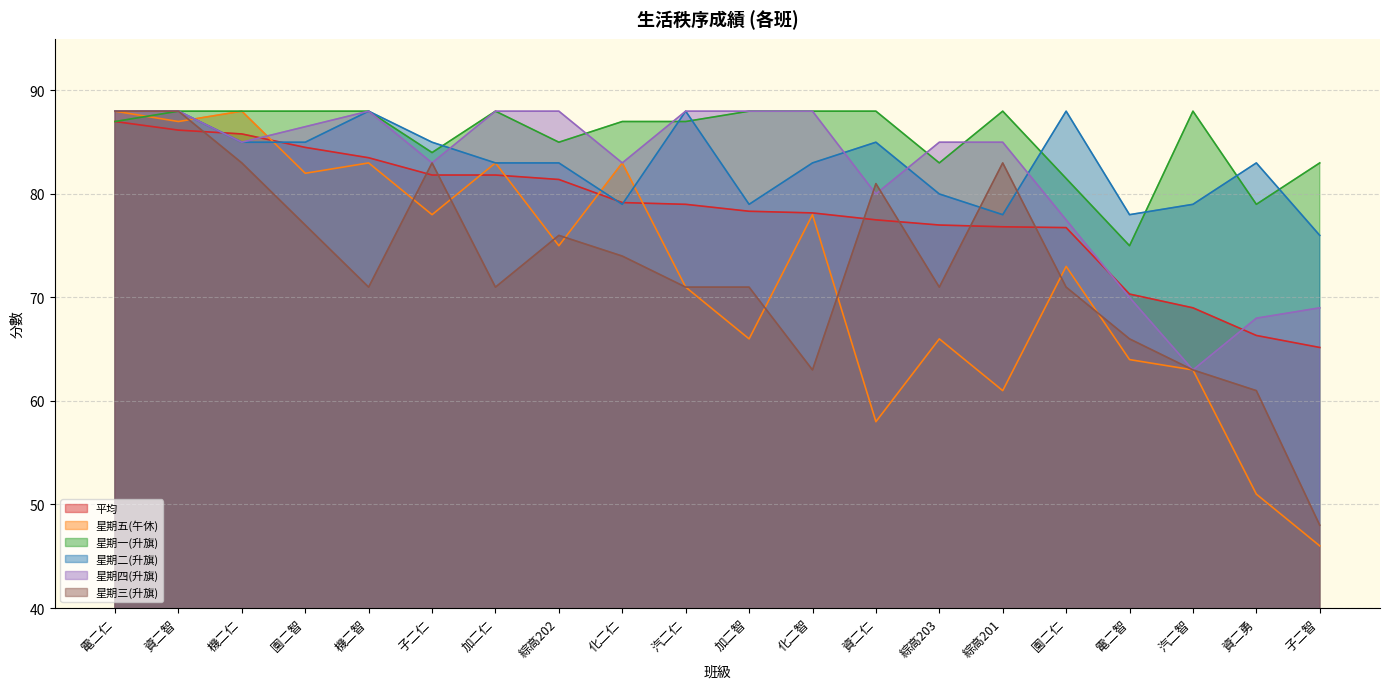

How many data points in 星期五(午休) are above 75?

9